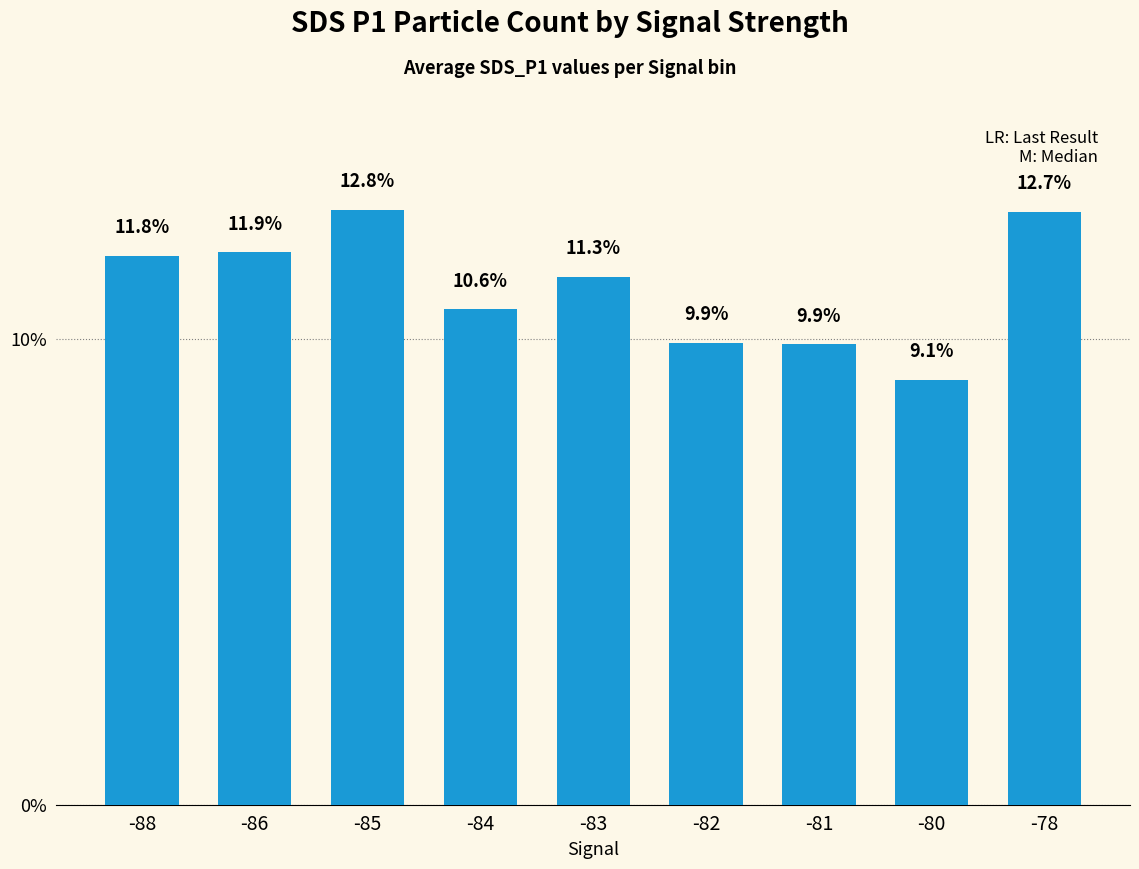

What is the change in value from -86 to -80?

-2.7